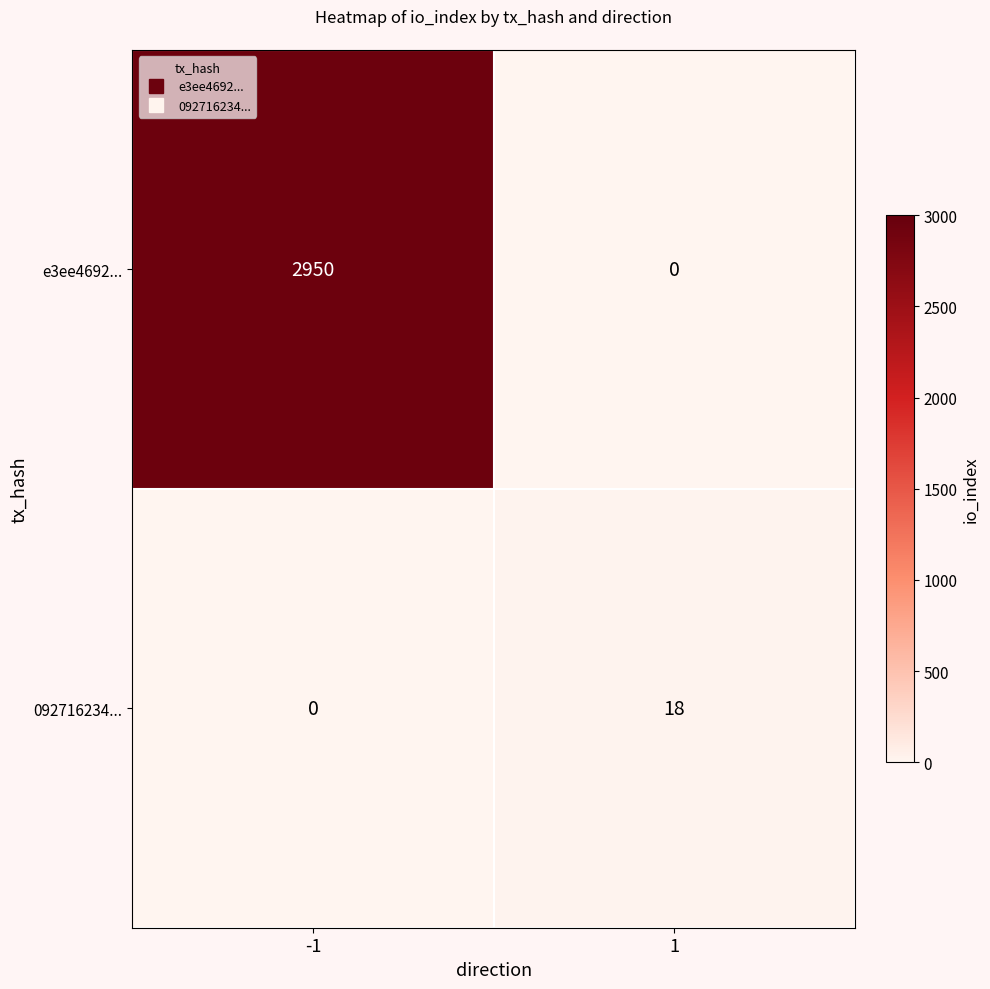

Which series has the largest range (max minus min)?

e3ee4692...